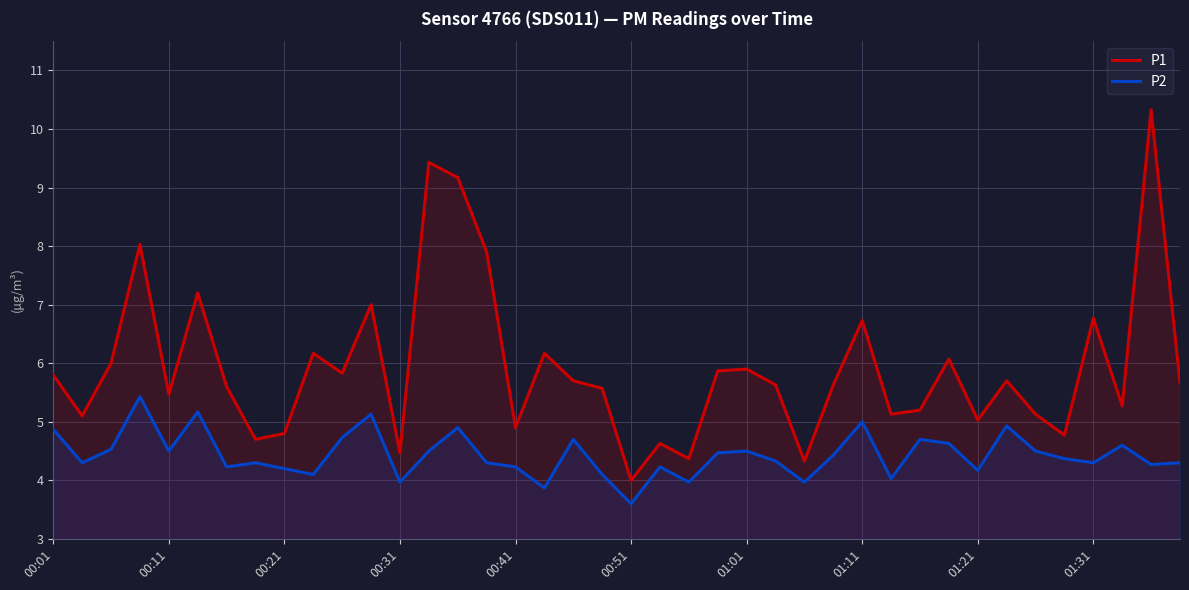

True or false: P1 and P2 cross at least once.

False